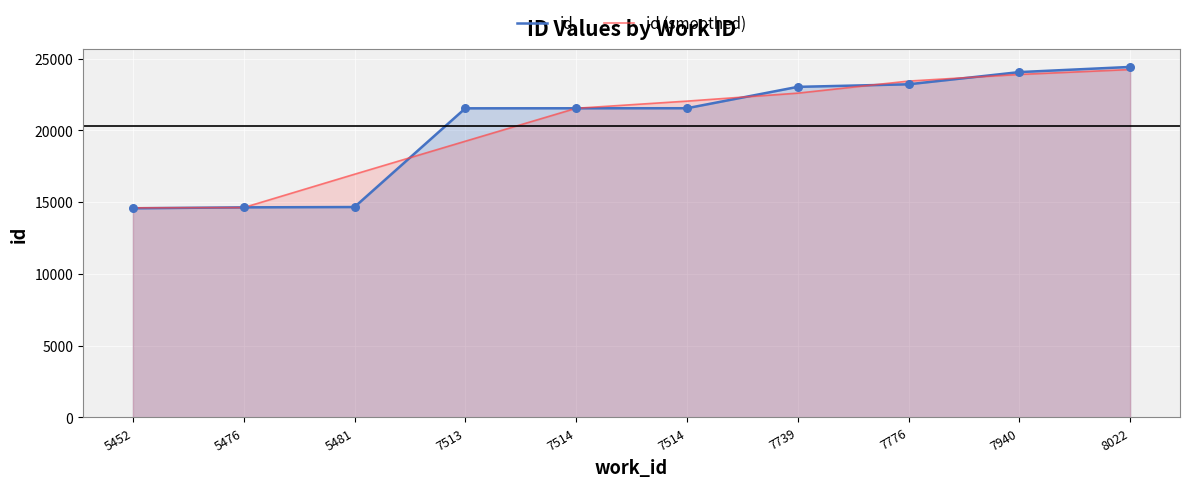

What are all the series names shown in the legend?

id, id (smoothed)